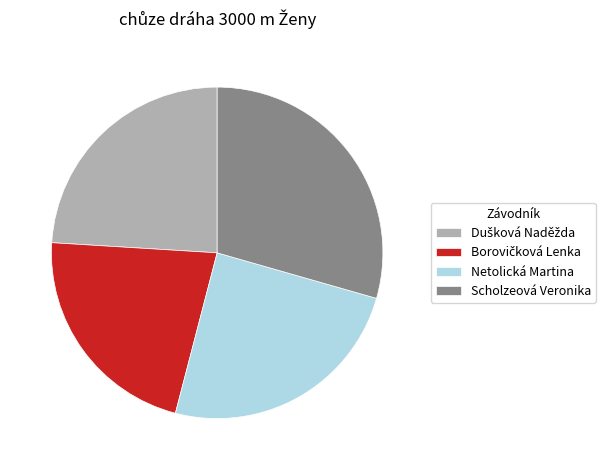

Which category has the biggest portion of the pie?

Scholzeová Veronika